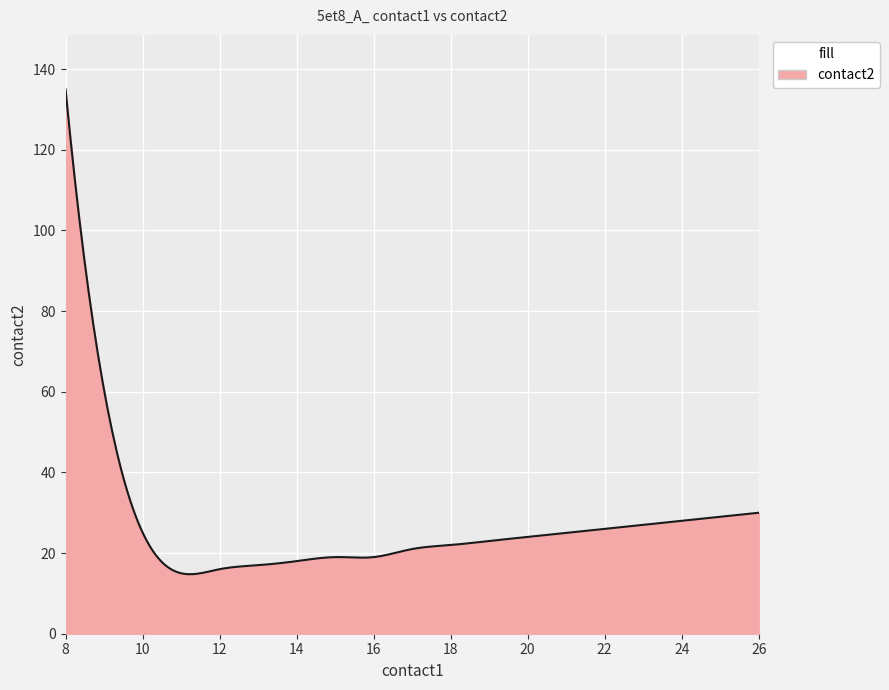

What is the difference between the maximum and second lowest values?

120.2